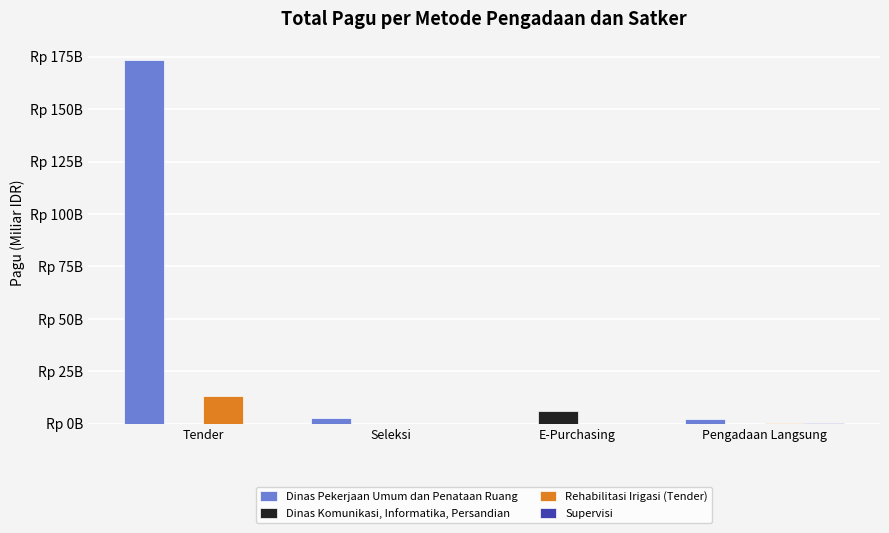

Are the bars grouped side by side (vs. stacked)?

Yes